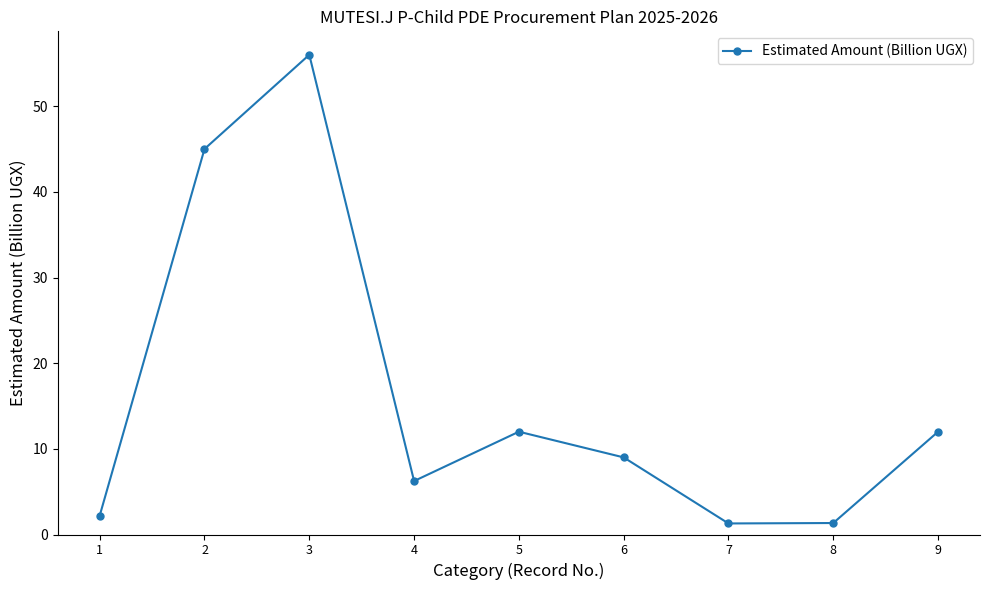

What is the difference between the second highest and minimum values?

43.7